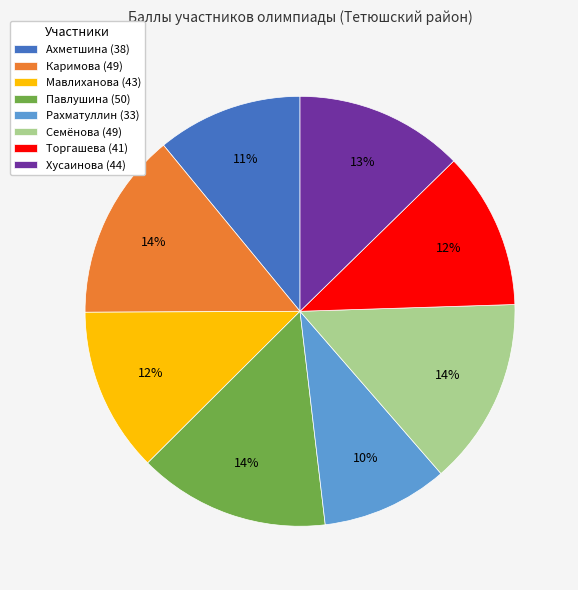

To the nearest percent, what is the average slice percentage?

12%